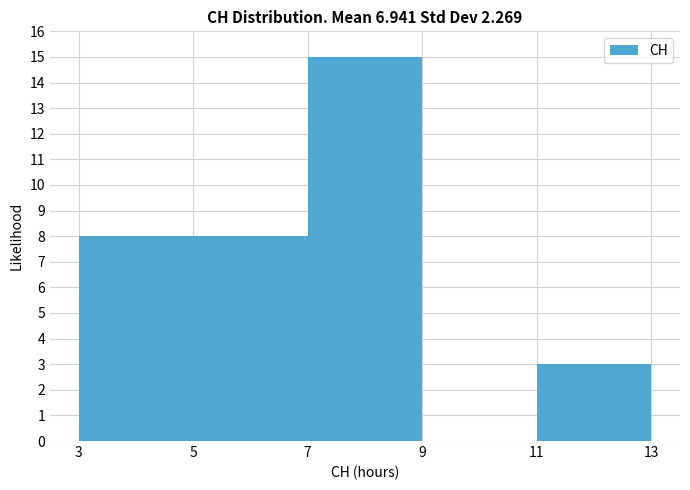

How tall is the bar that spans 3 to 5 on the x-axis? The values are not printed on the chart, so give them approximately, as read against the axis.

8